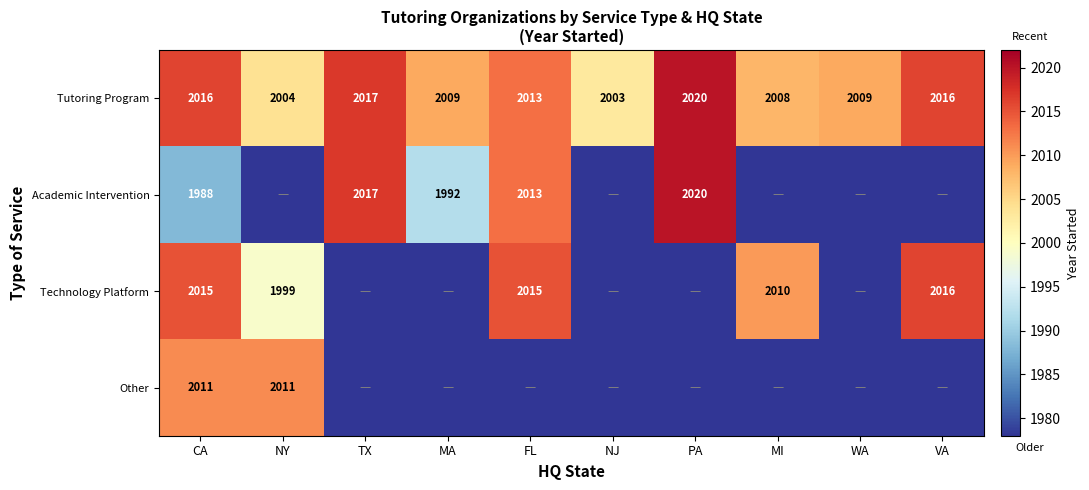

Where does the Tutoring Program series first go above 2013?

CA